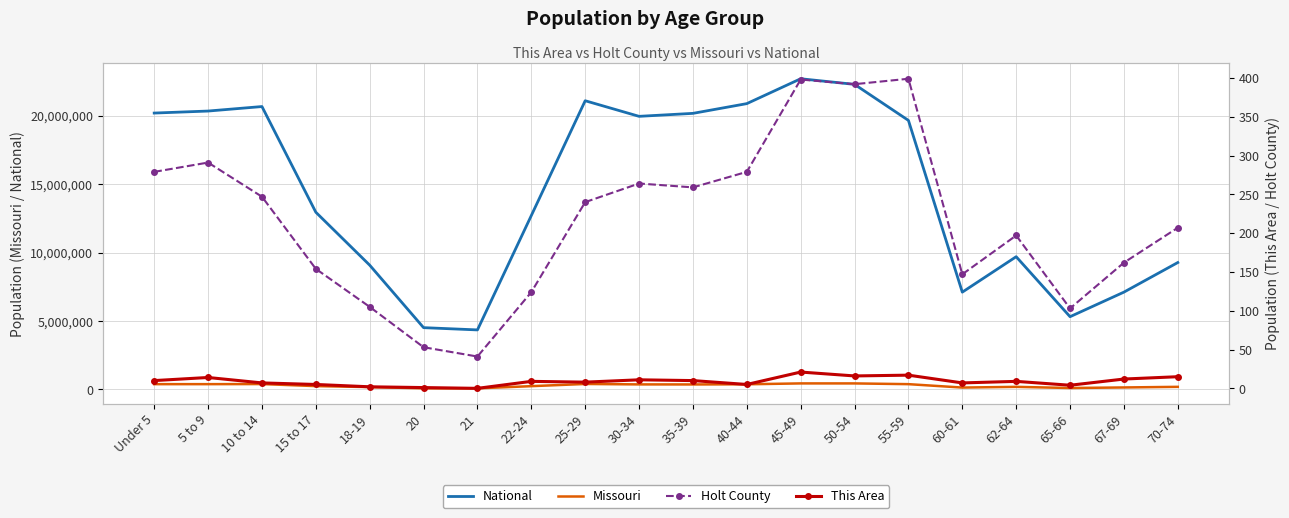

What is the sum of all Missouri values?

5601123